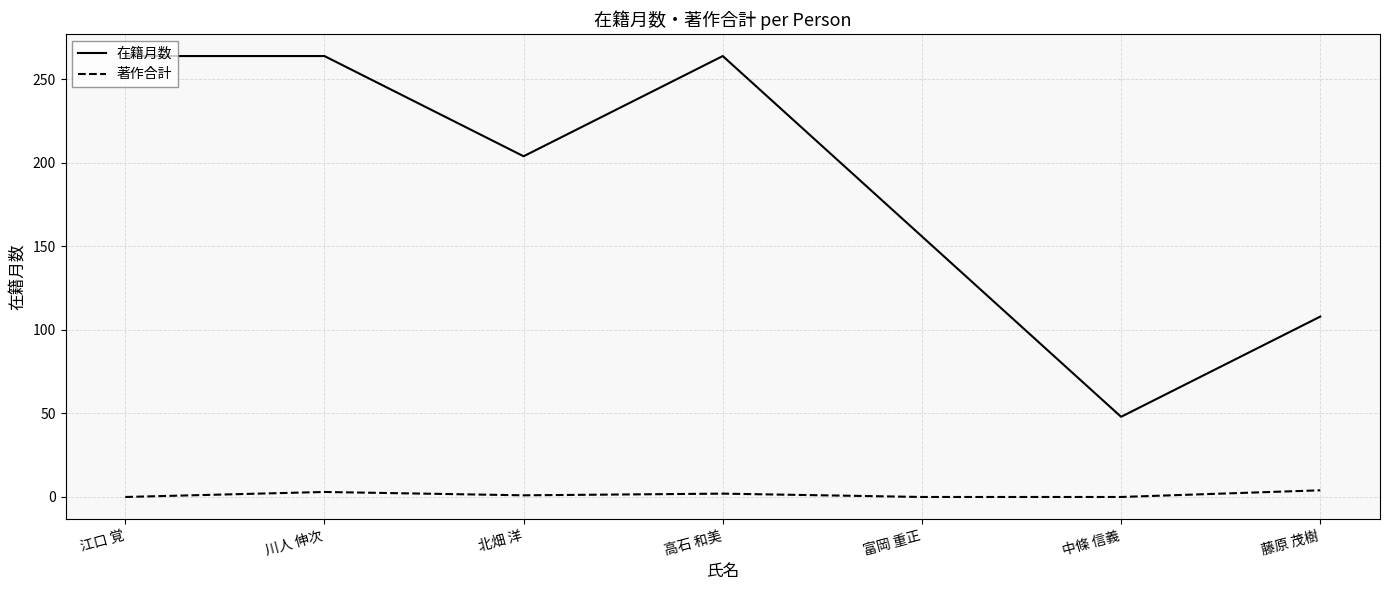

At 江口 覚, list the series in order from smallest to largest.

著作合計, 在籍月数